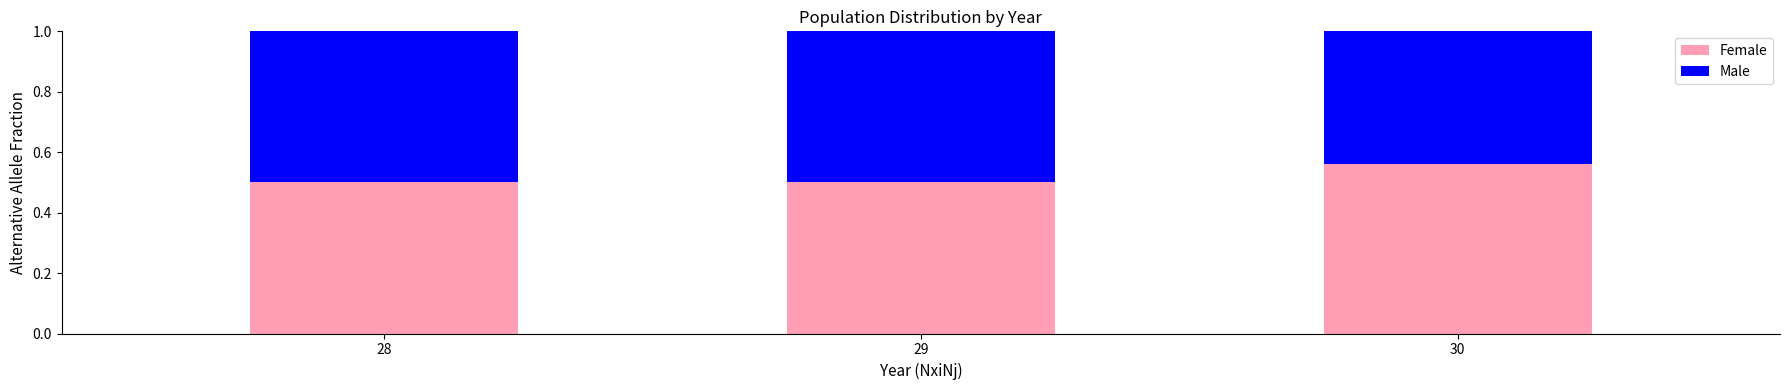

What is the total value across all series at 28?

1.0